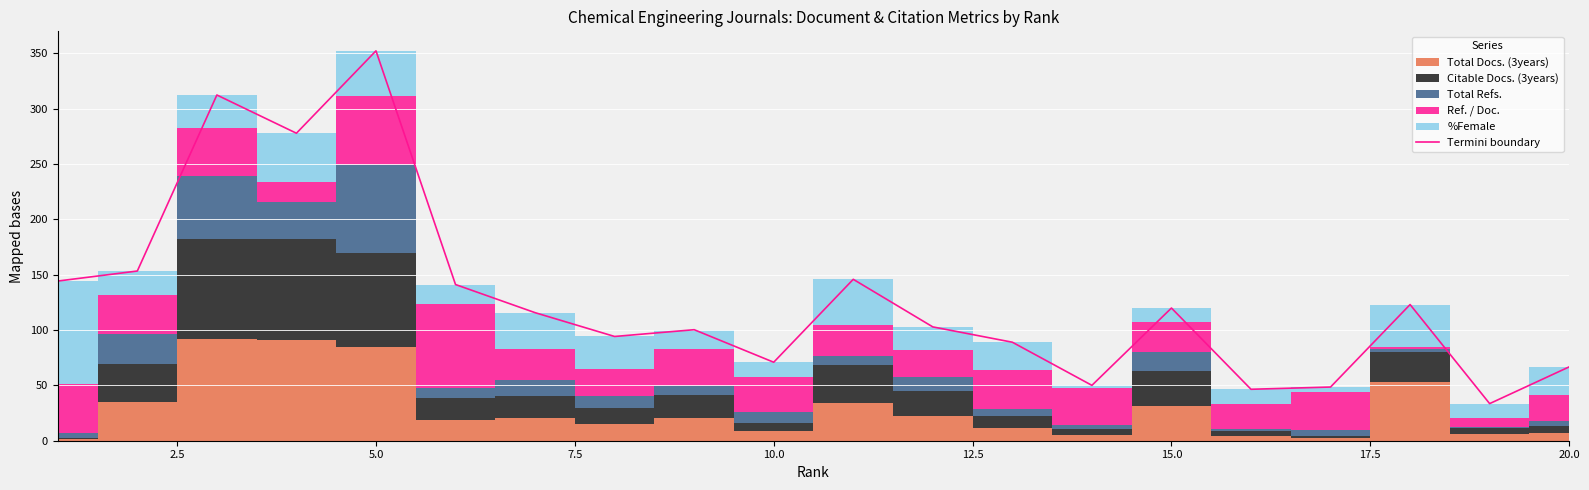

What is the minimum value for Termini boundary?

33.5